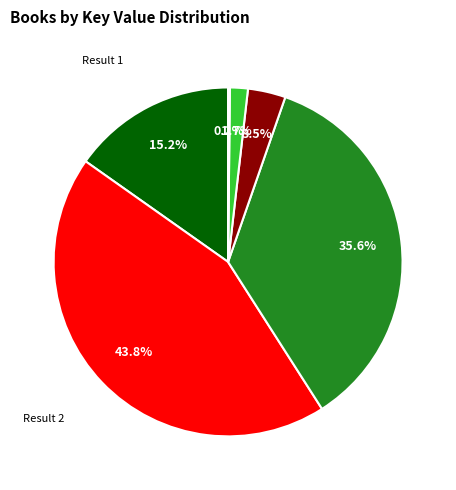

Is there any slice that represents more than half of the pie?

No